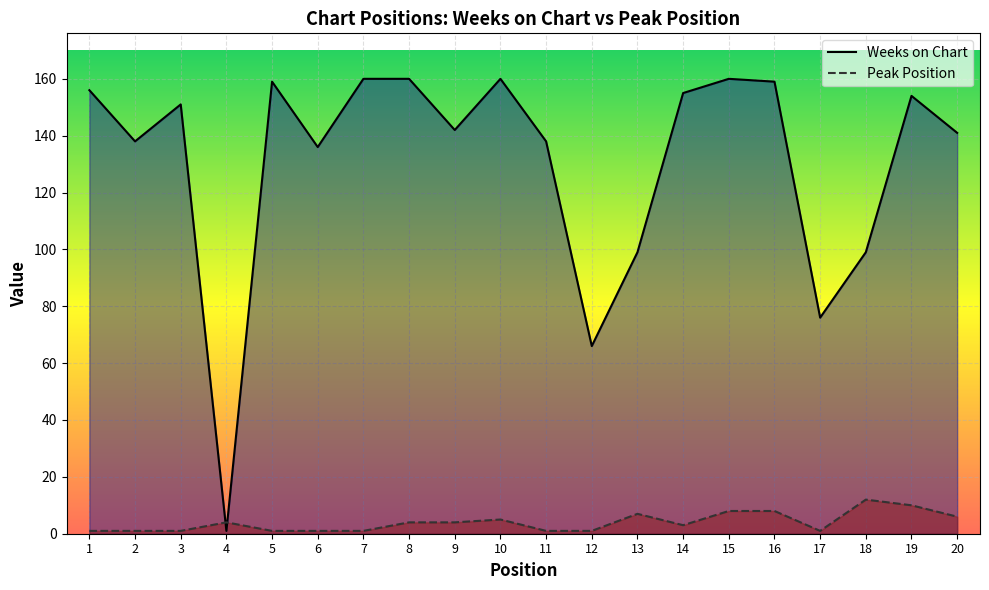

Rank the series at 20 from highest to lowest value.

Weeks on Chart, Peak Position